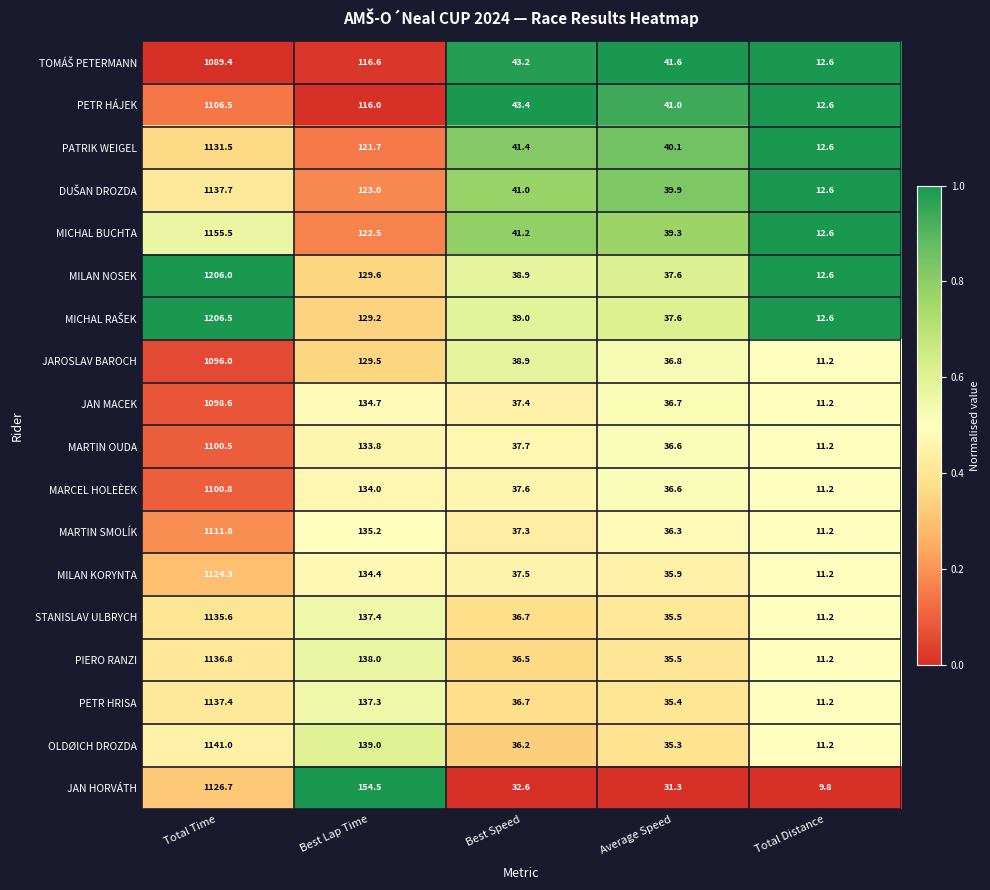

What is the sum of all PETR HÁJEK values?

1319.5